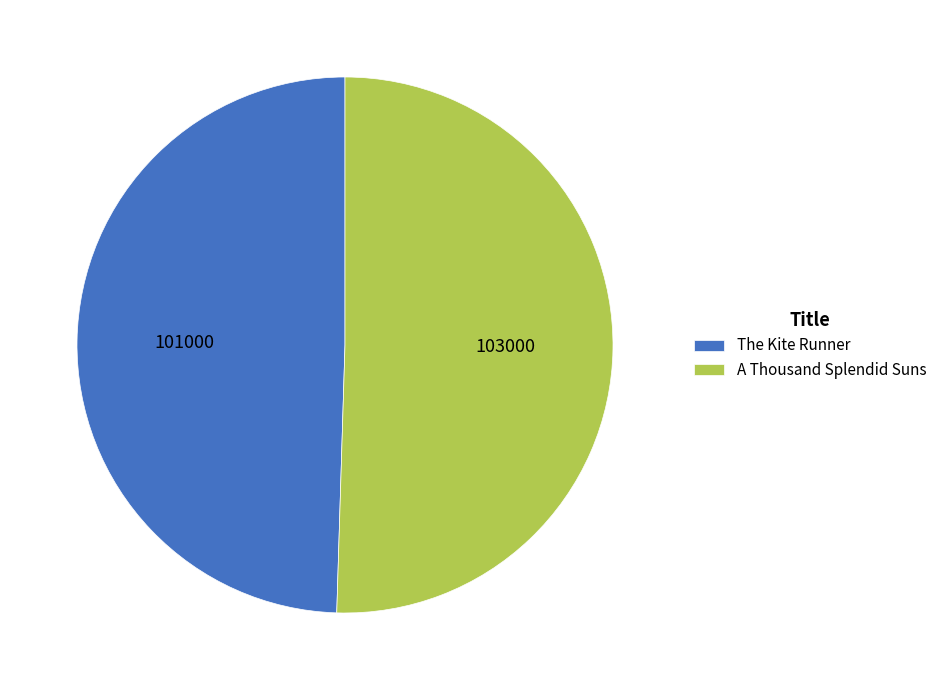

Combined, do A Thousand Splendid Suns and The Kite Runner account for over 50%?

Yes